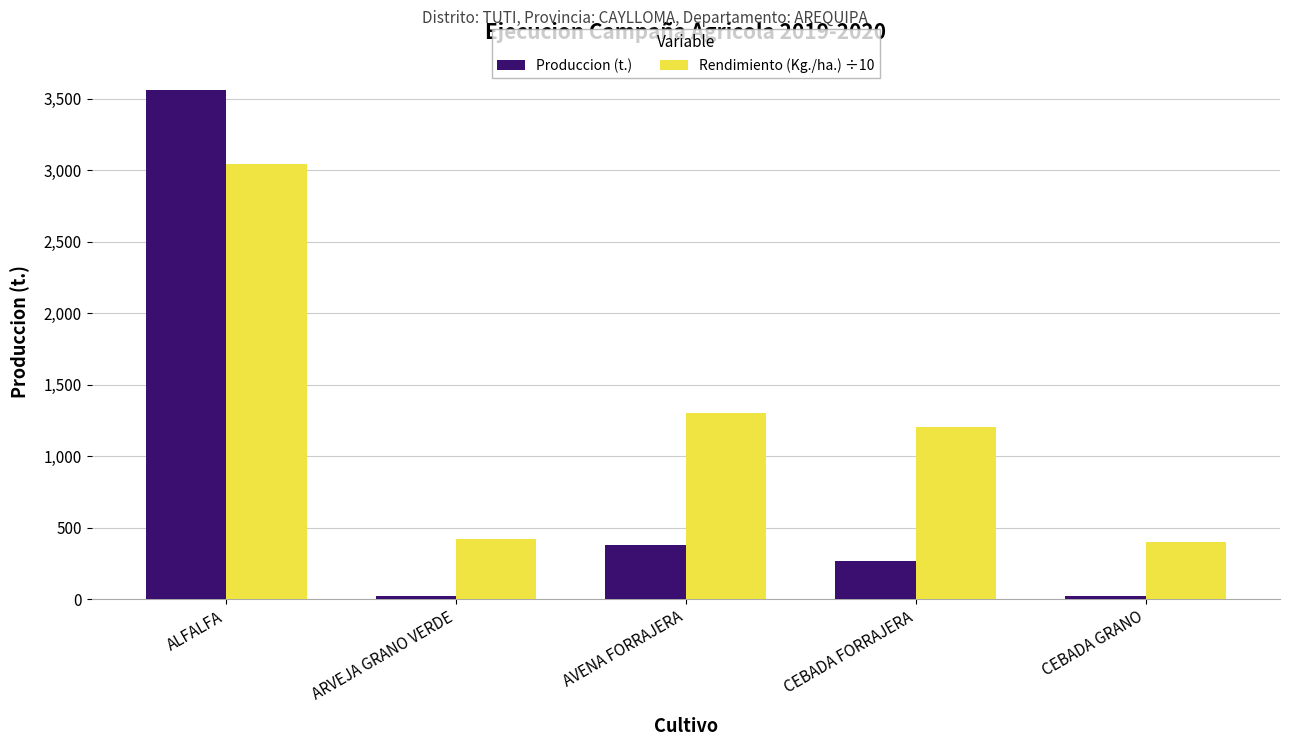

Is the value of Produccion (t.) at ALFALFA greater than the value of Rendimiento (Kg./ha.) ÷10 at ALFALFA?

Yes